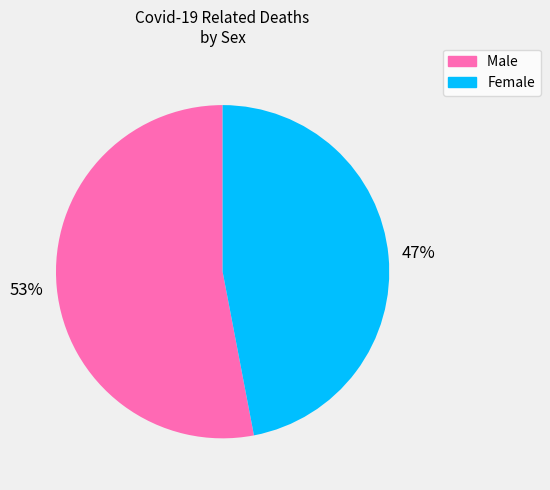

Which slice is the largest?

Male